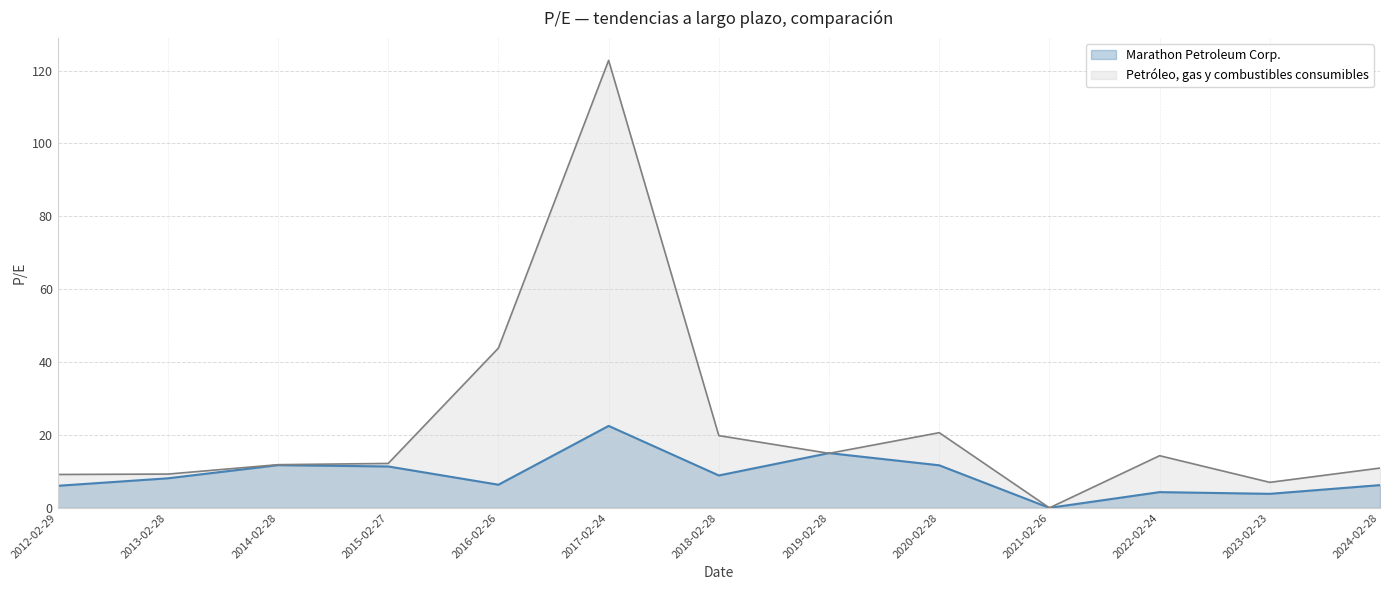

Which has a higher value, 2018-02-28 or 2013-02-28?

2018-02-28